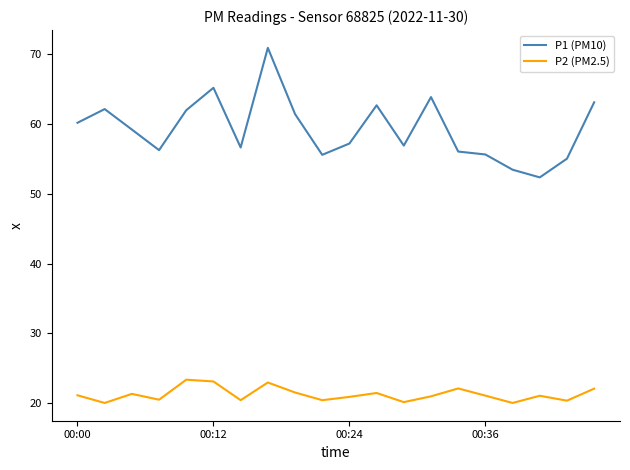

Rank the series by their average value, from highest to lowest.

P1 (PM10), P2 (PM2.5)